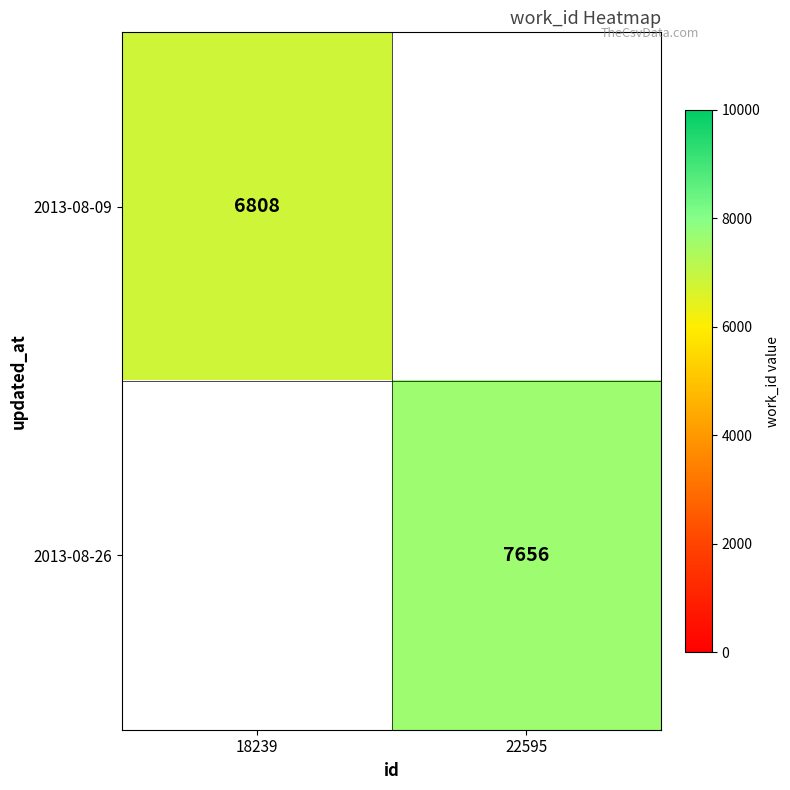

The value of 2013-08-26 at 22595 is 2174. True or false?

False